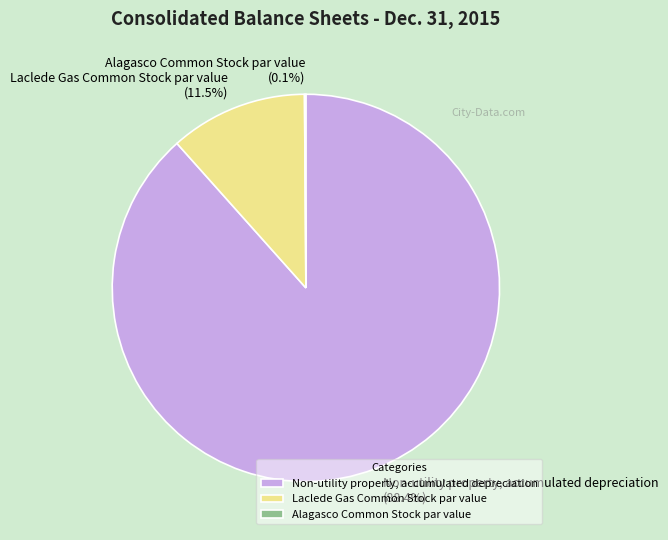

What is the total percentage of Laclede Gas Common Stock par value and Non-utility property, accumulated depreciation?

99.9%